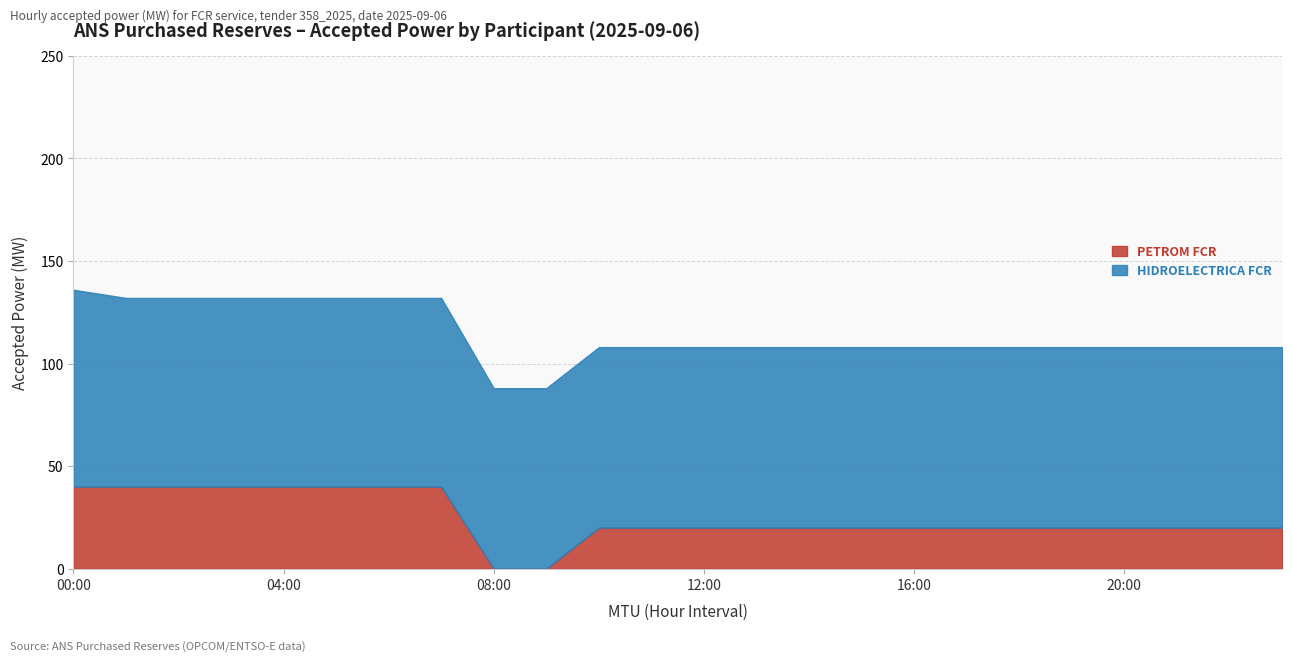

Rank the series by their maximum value, from lowest to highest.

PETROM FCR, HIDROELECTRICA FCR